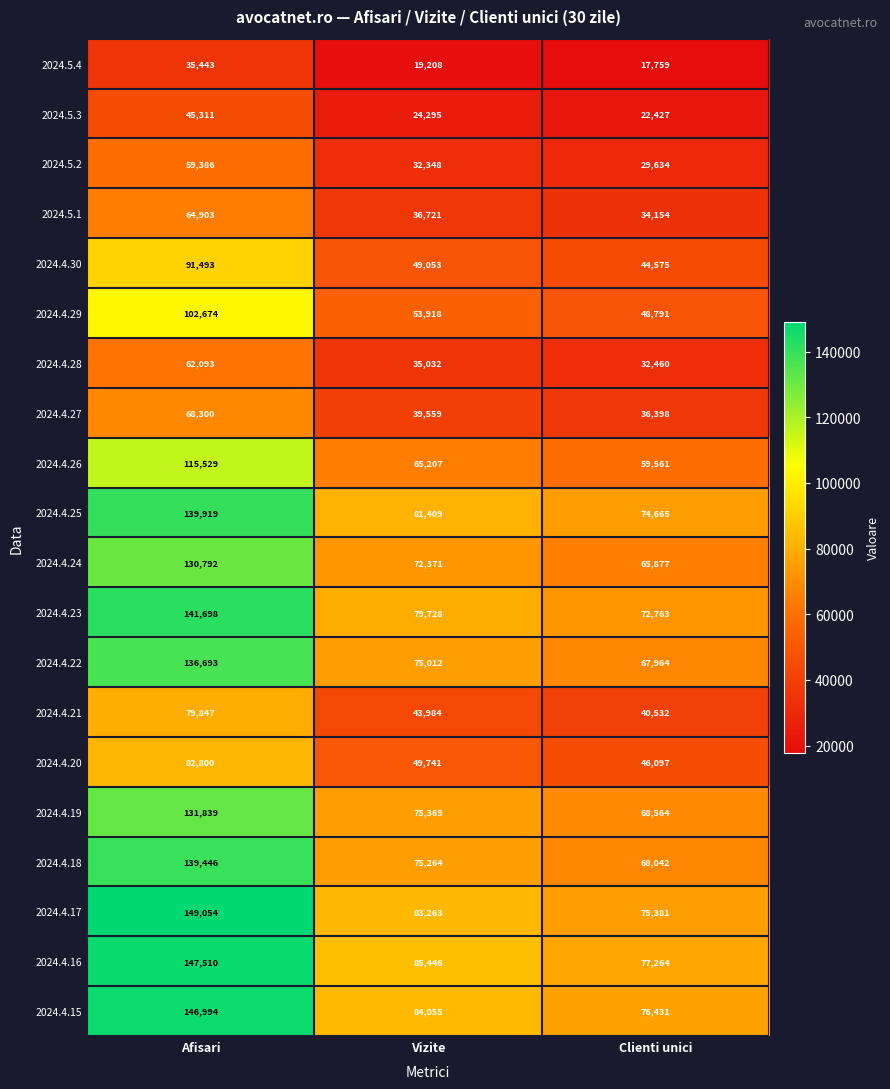

What is the sum of the 2024.5.1 values at Vizite and Clienti unici?

70875